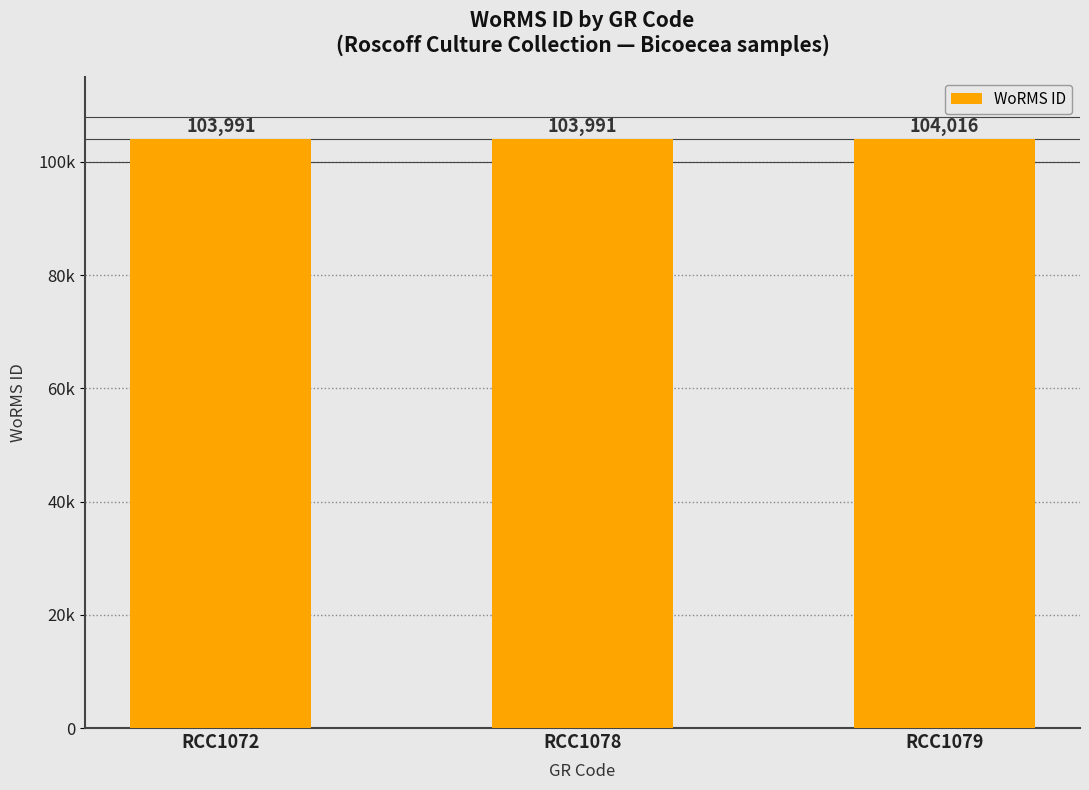

What is the value of the 1st bar from the left?

103991